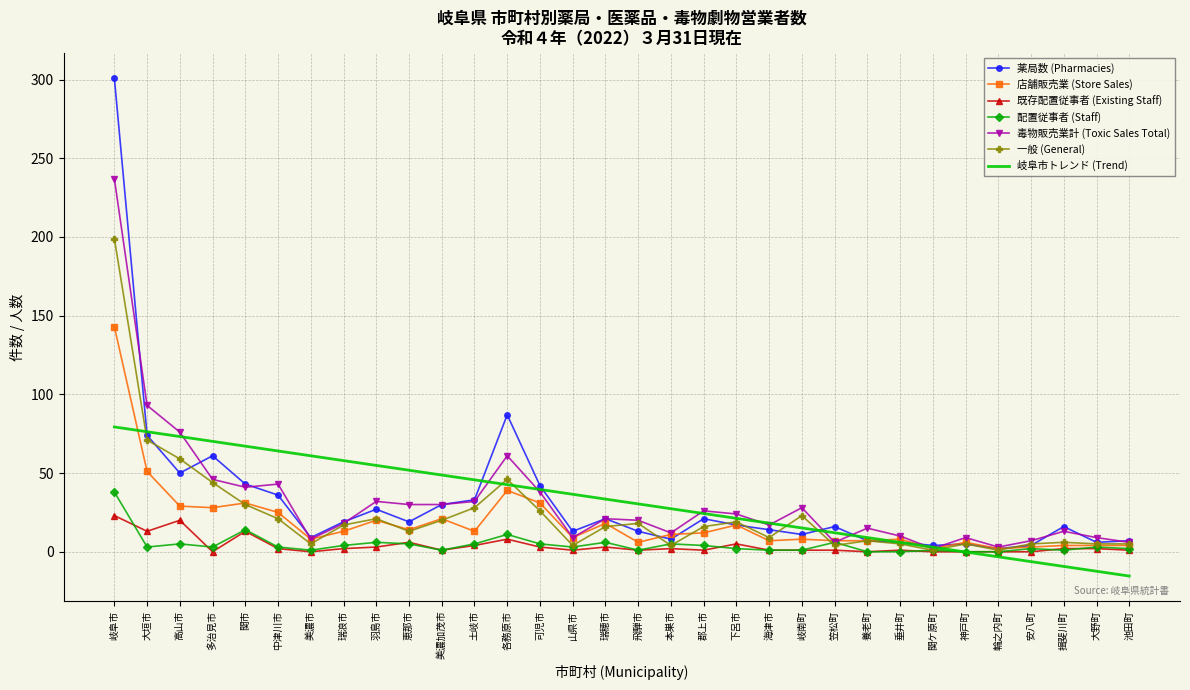

Where is the first local maximum for 店舗販売業 (Store Sales)?

関市